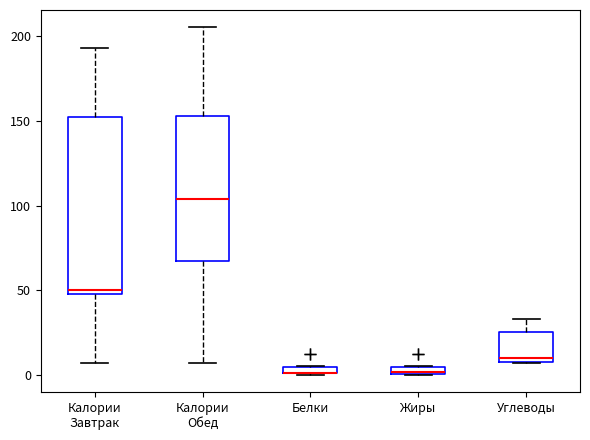

Where does the median line of the box for Калории Обед sit on the y-axis? The values are not printed on the chart, so give them approximately, as read against the axis.

105